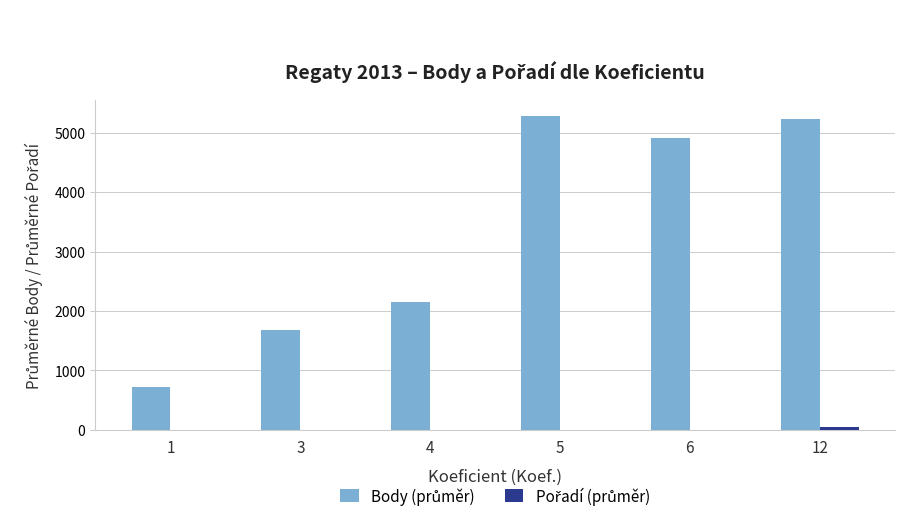

What is the greatest value displayed?

5276.0